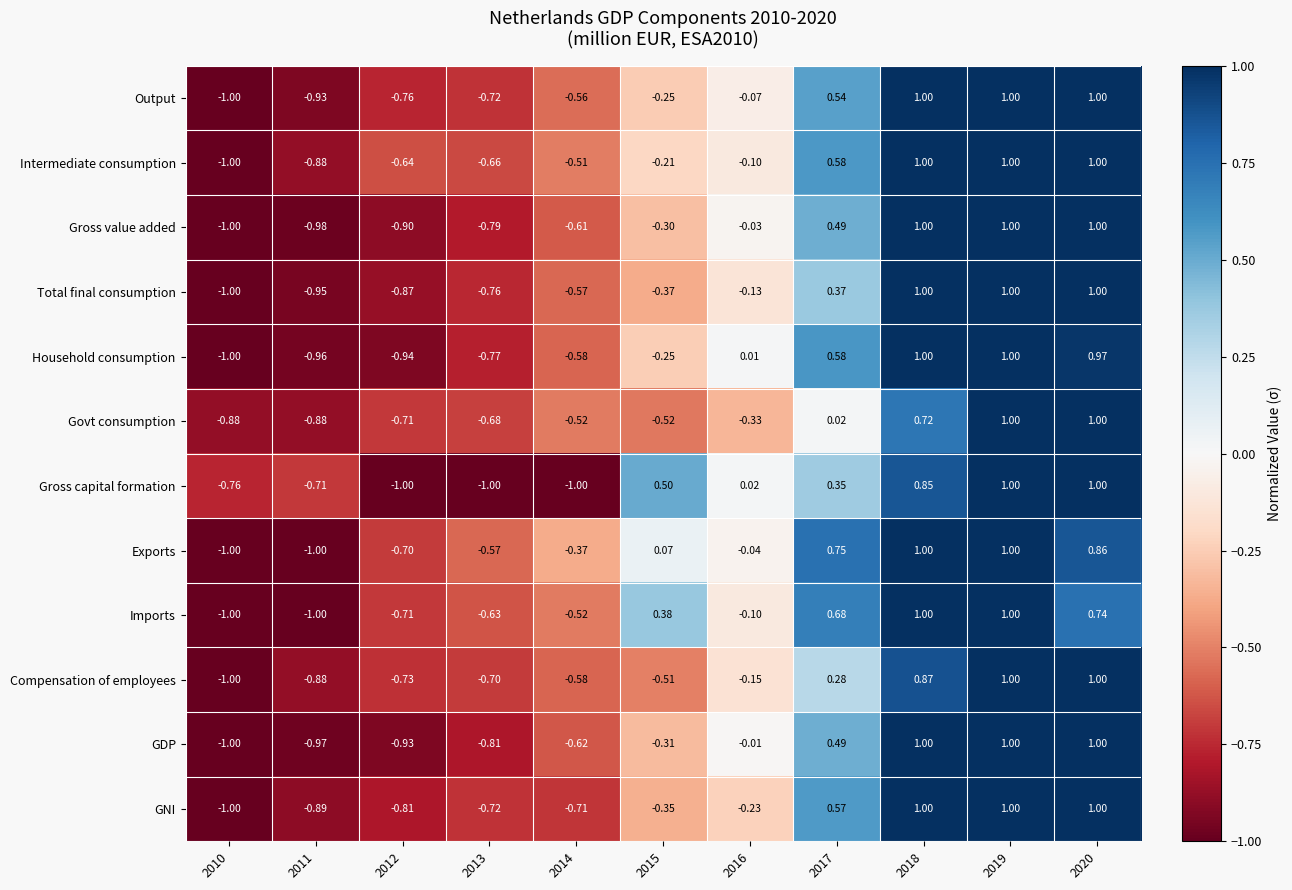

Between 2014 and 2016, which series saw the biggest shift?

Gross capital formation